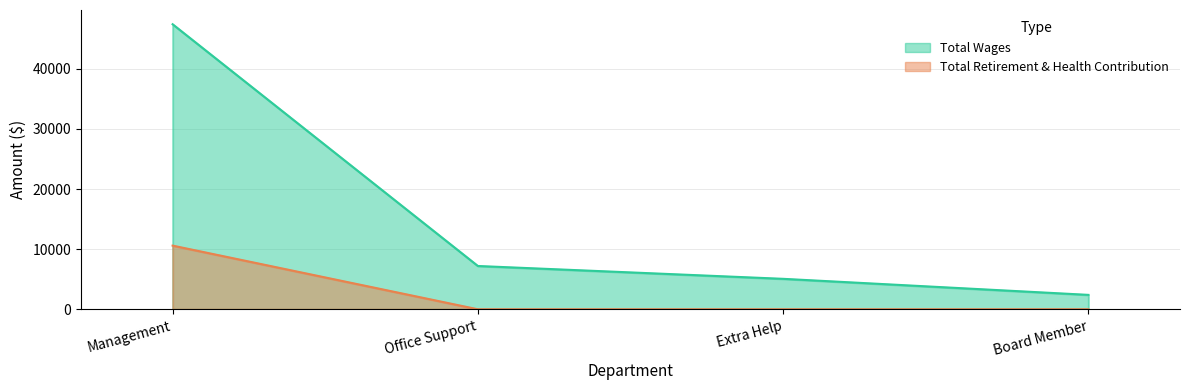

Does the chart display data point markers on the line(s)?

No